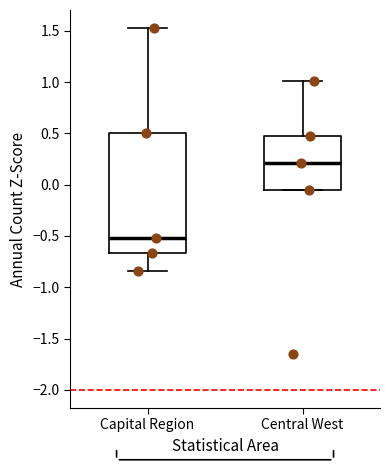

Which box has the highest median line?

Central West